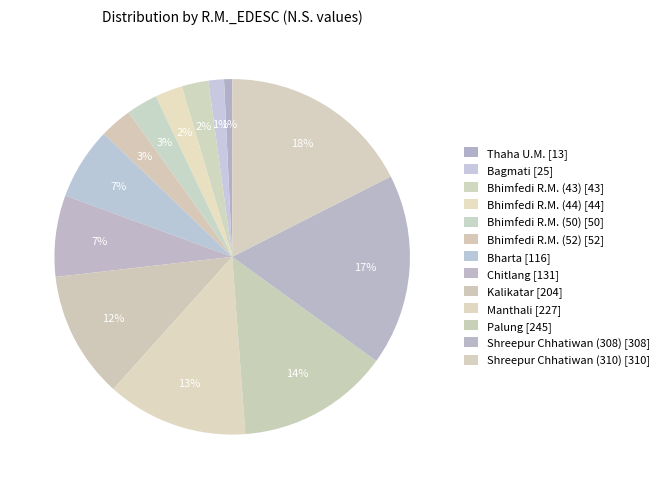

Do Shreepur Chhatiwan (310) and Bhimfedi R.M. (52) together represent more than half of the pie?

No